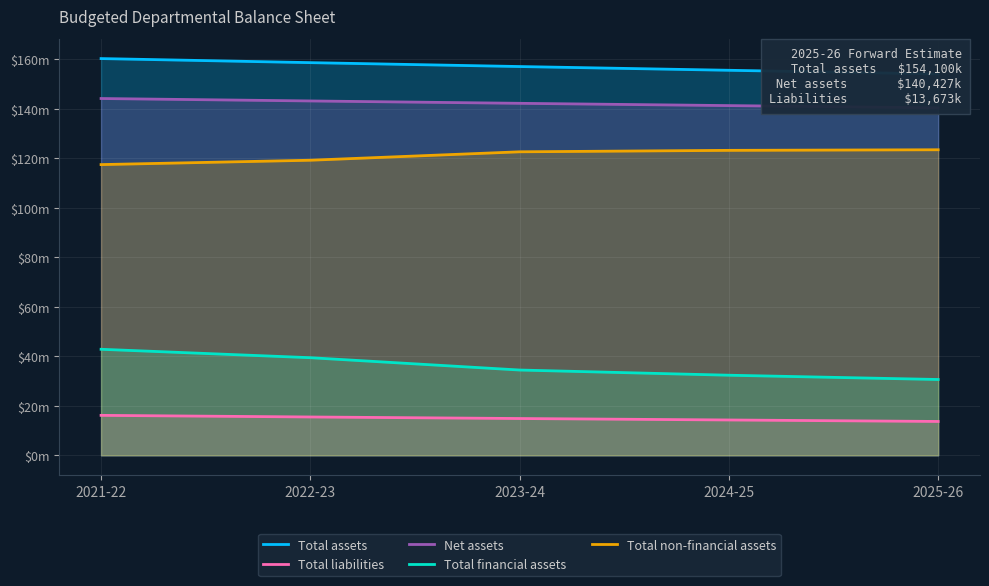

What is the value of the Total liabilities point at the 1st from the left?

16140